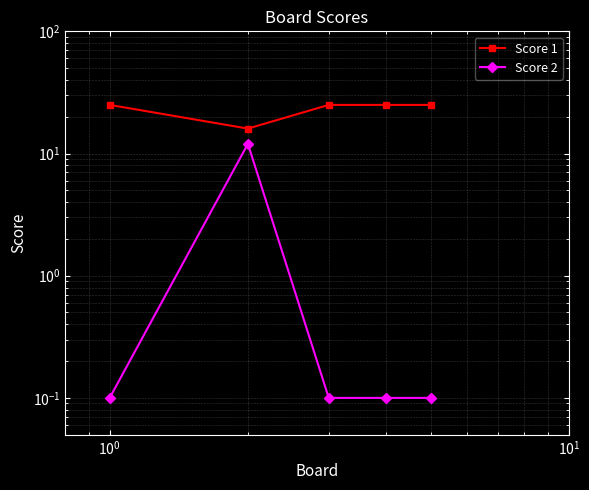

What is the total value across all series at $\mathdefault{10^{0}}$?

25.1